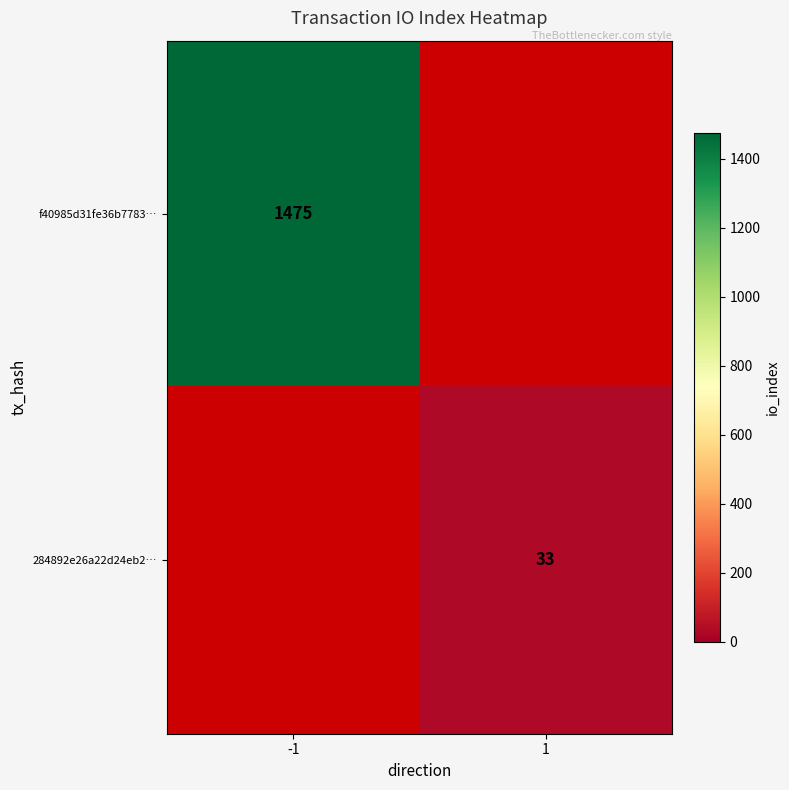

Is it true that f40985d31fe36b7783… equals 1030 at -1?

False